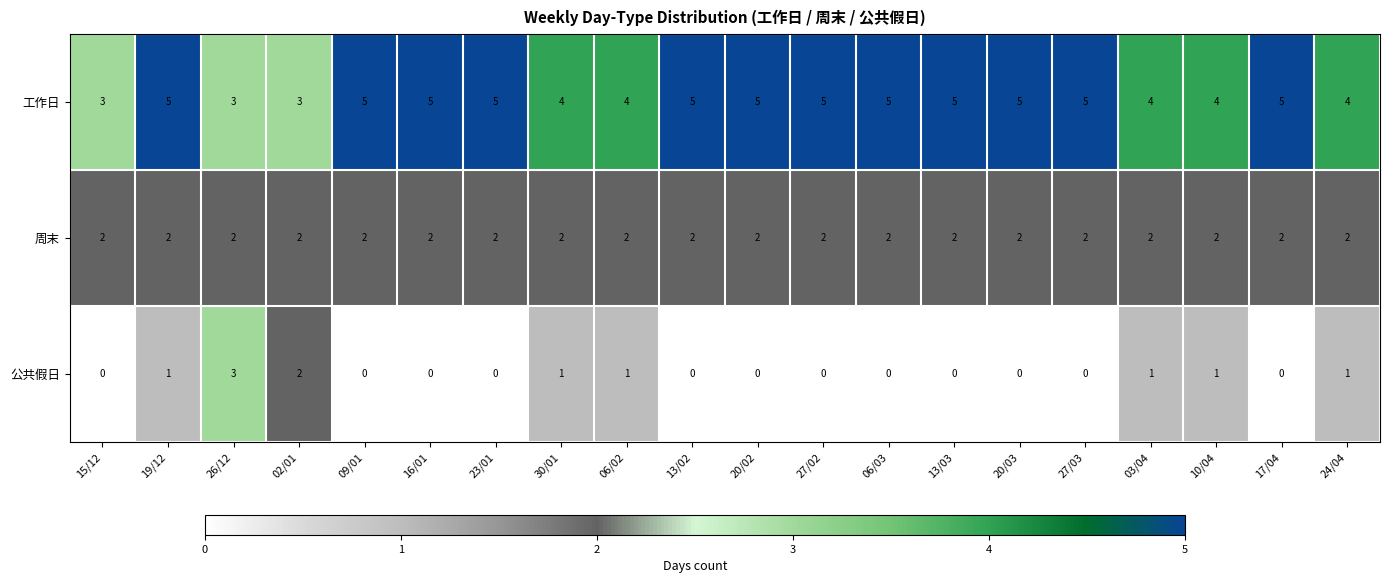

What is the sum of all 工作日 values?

89